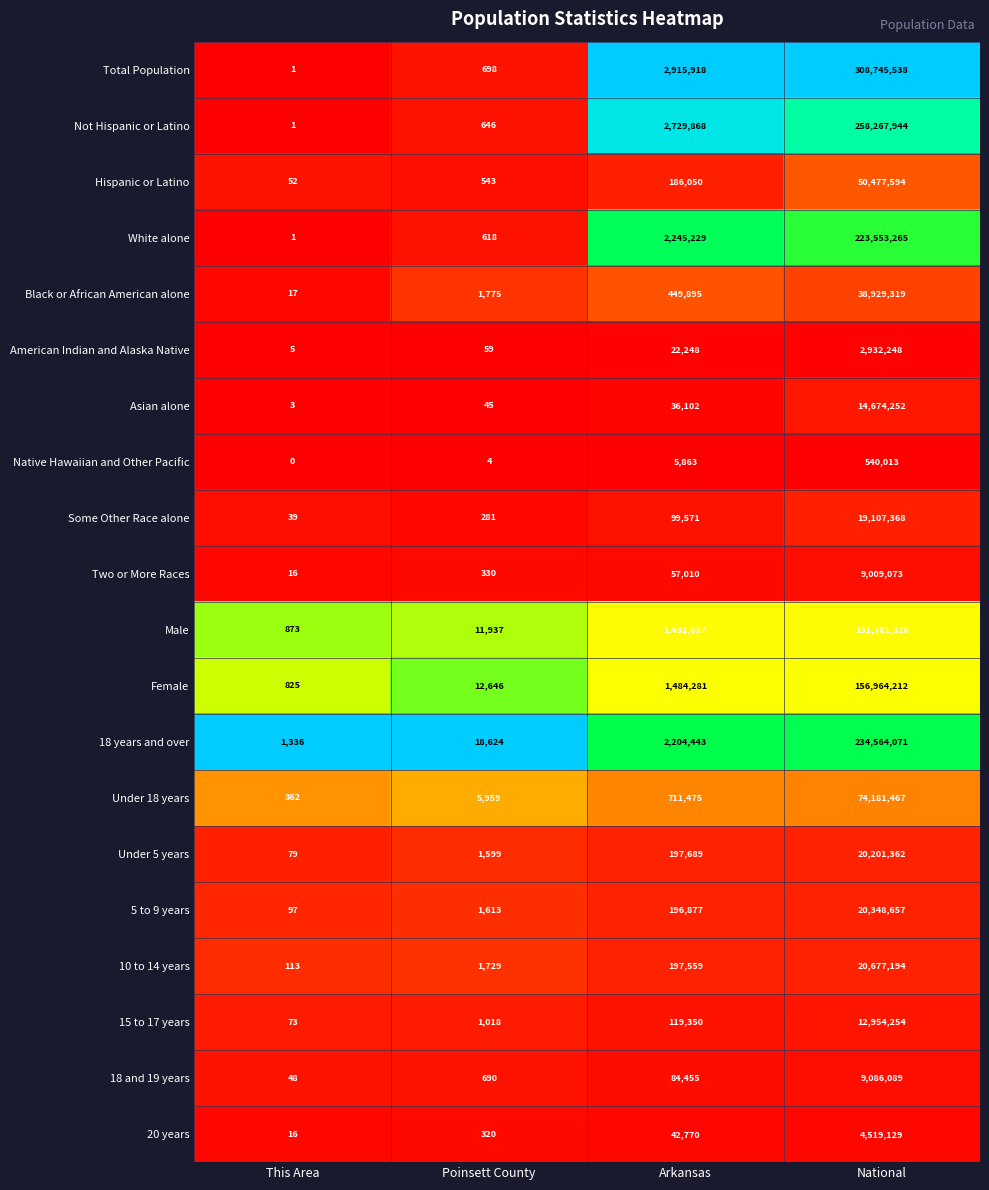

List the series in order of their peak value, highest first.

Total Population, Not Hispanic or Latino, 18 years and over, White alone, Female, Male, Under 18 years, Hispanic or Latino, Black or African American alone, 10 to 14 years, 5 to 9 years, Under 5 years, Some Other Race alone, Asian alone, 15 to 17 years, 18 and 19 years, Two or More Races, 20 years, American Indian and Alaska Native, Native Hawaiian and Other Pacific